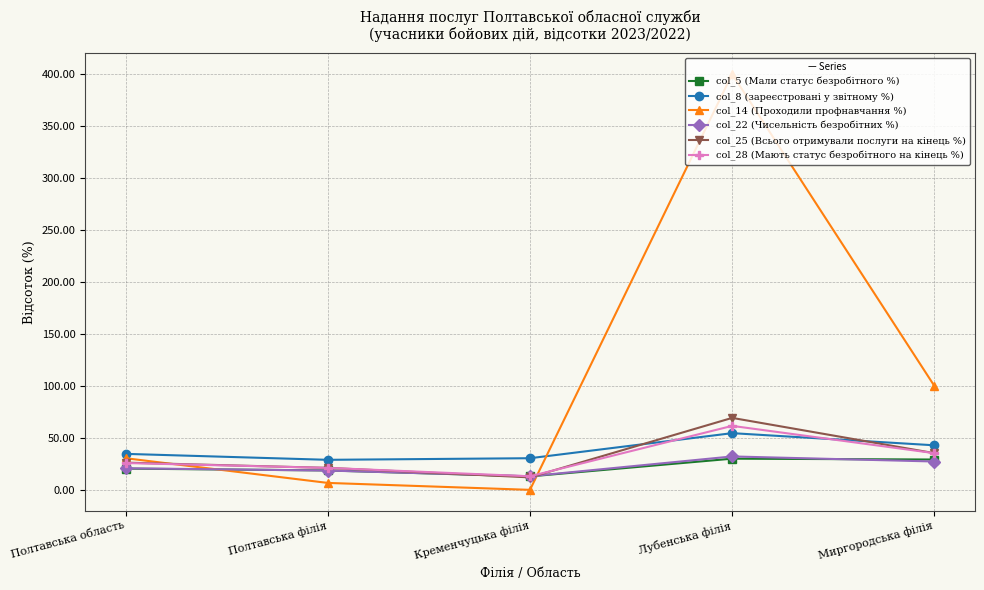

Which series has the largest range (max minus min)?

col_14 (Проходили профнавчання %)